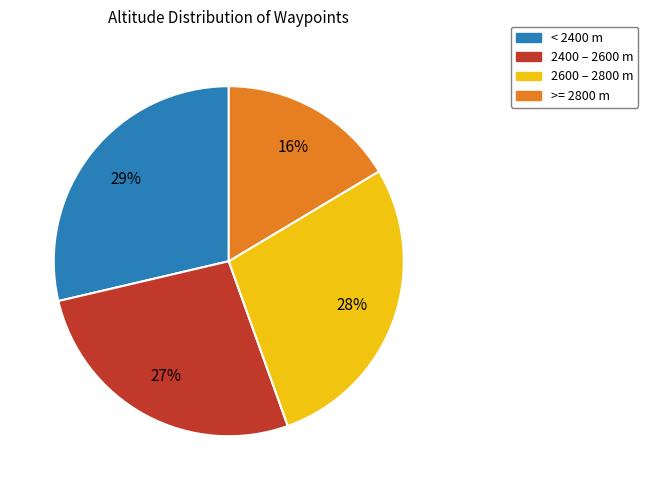

To the nearest percent, what is the average slice percentage?

25%